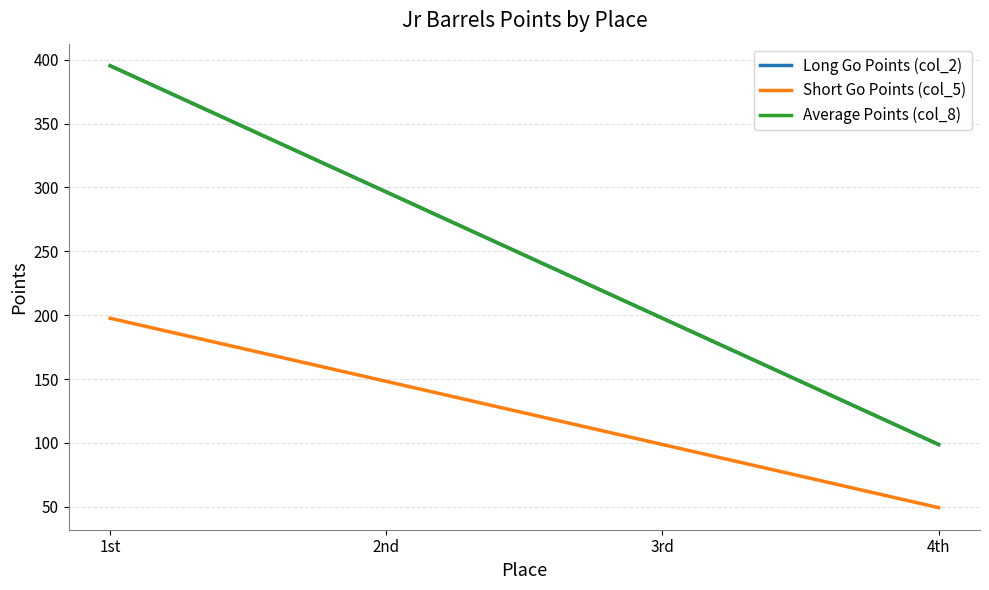

List the series in order of their peak value, lowest first.

Short Go Points (col_5), Long Go Points (col_2), Average Points (col_8)